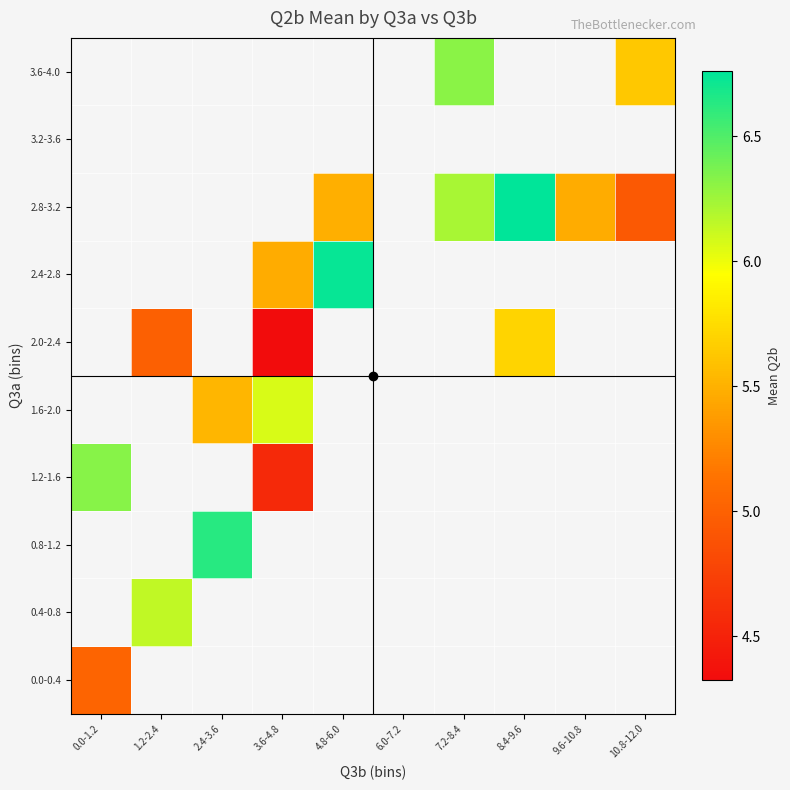

Which category has the highest value across all series?

8.4-9.6